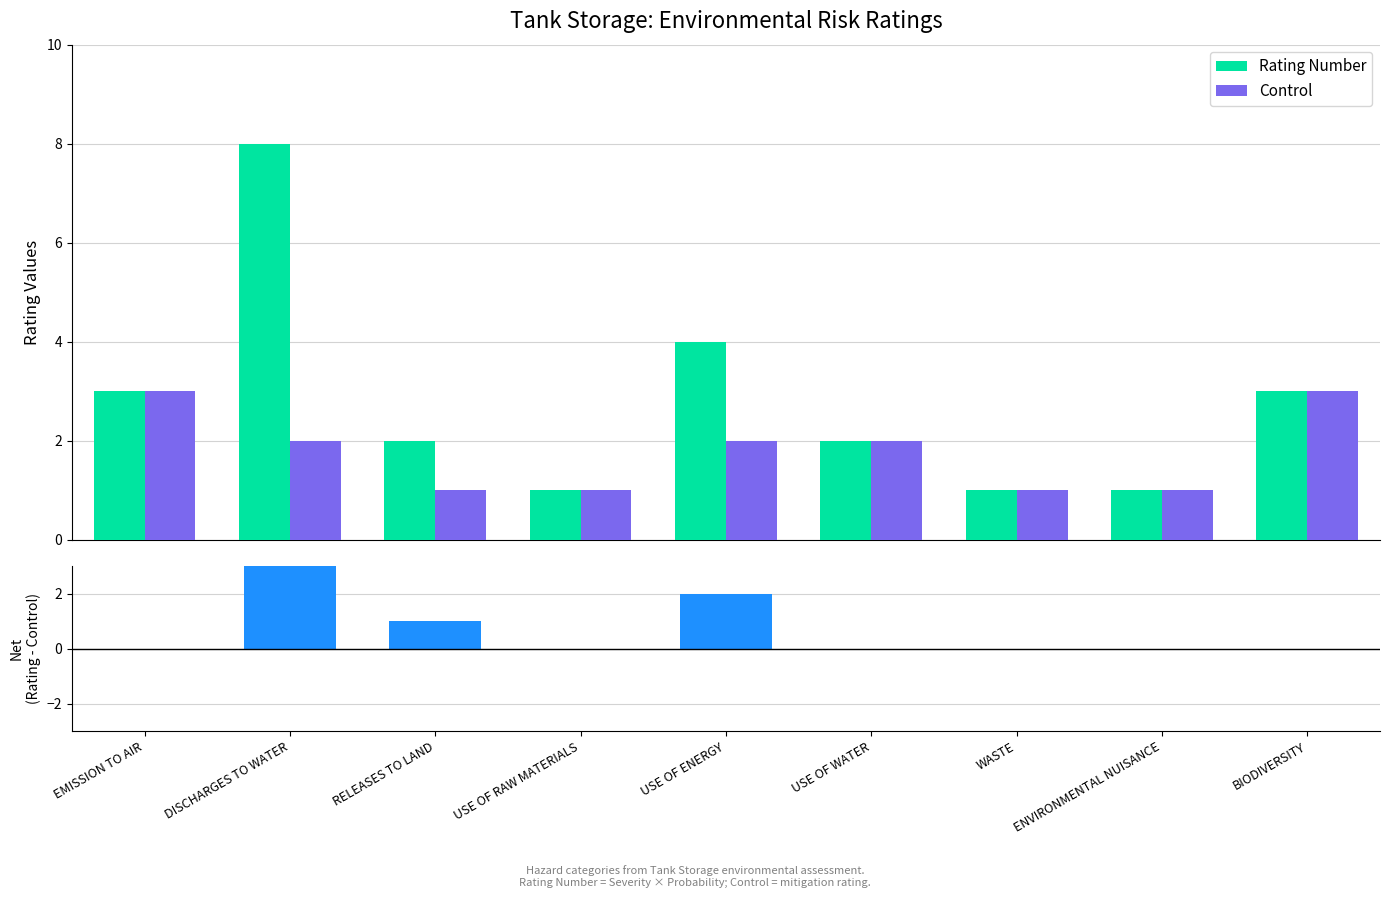

What is the difference between the Control values at BIODIVERSITY and USE OF WATER?

1